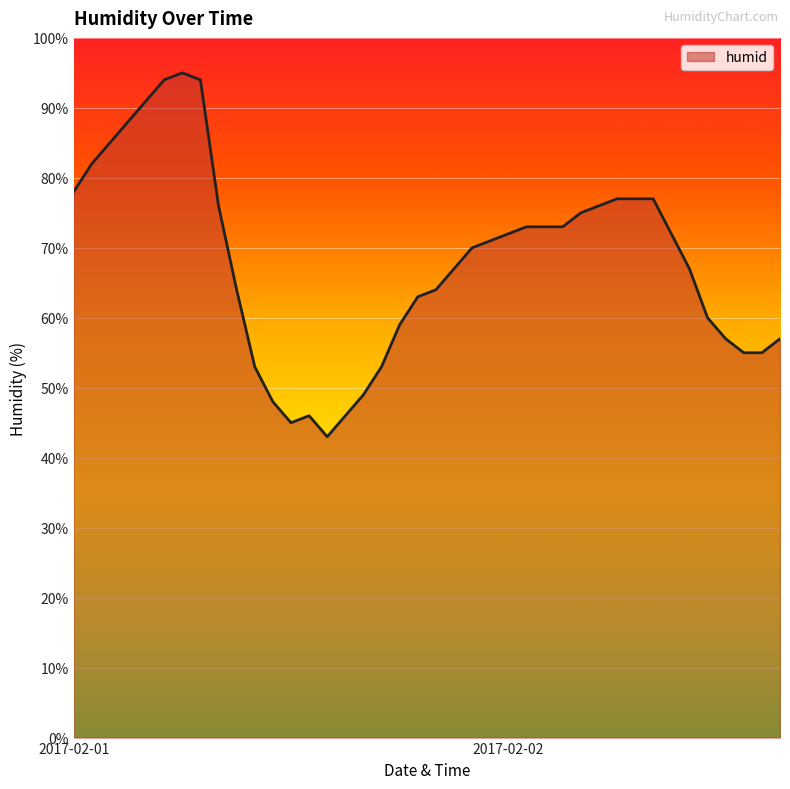

What is the minimum value shown in the chart?

43